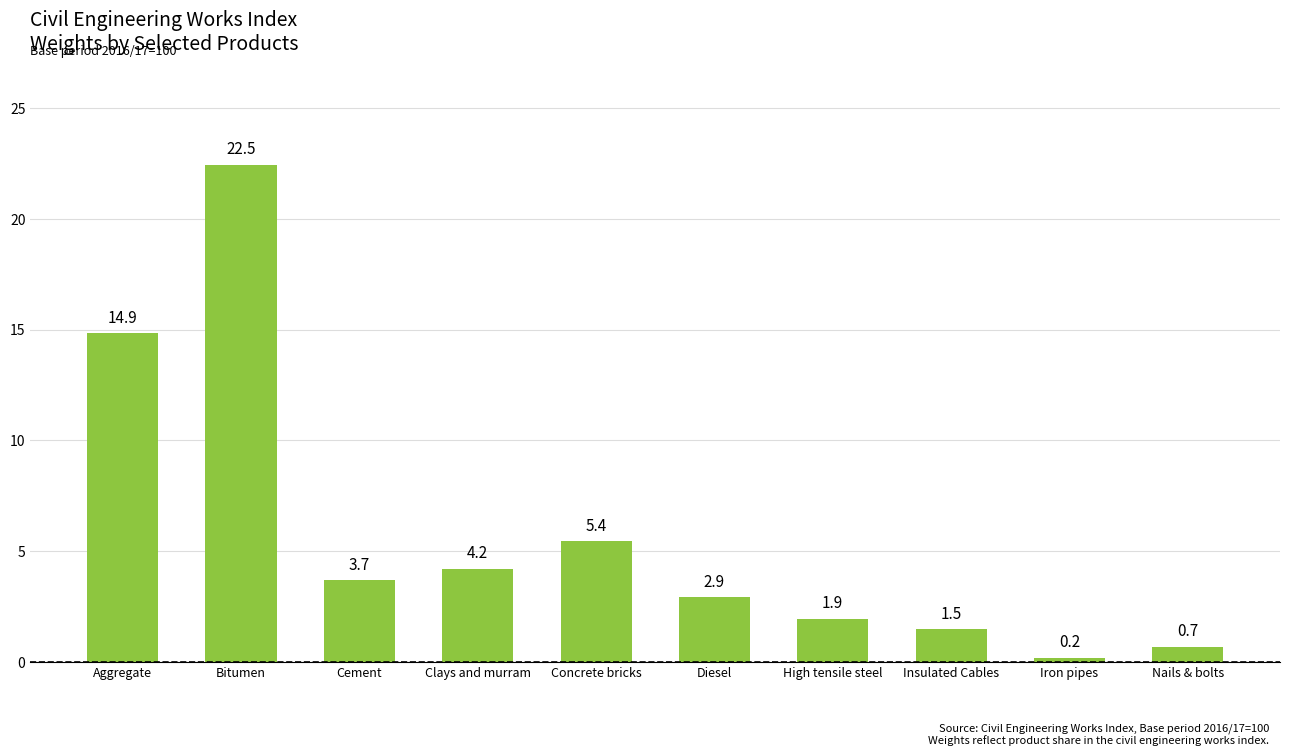

What is the difference between the maximum and minimum values?

22.3